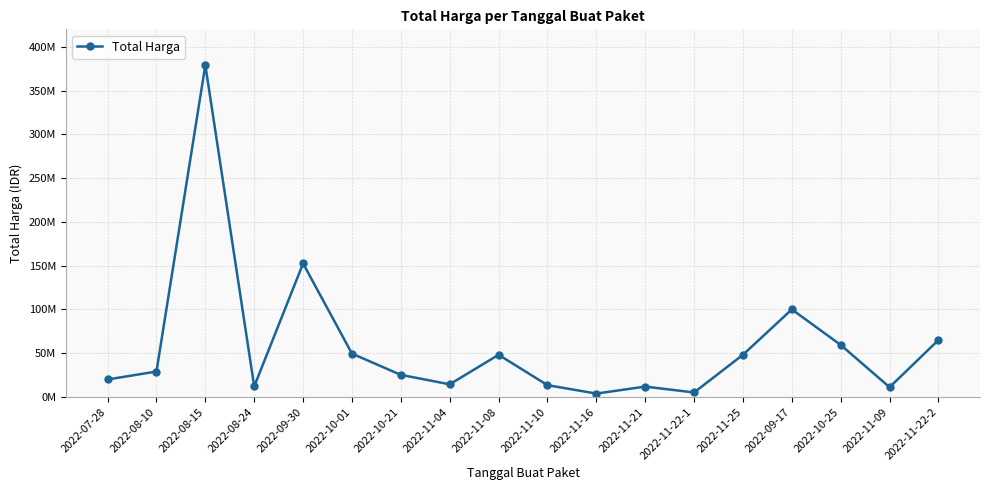

What is the smallest value displayed?

3825000